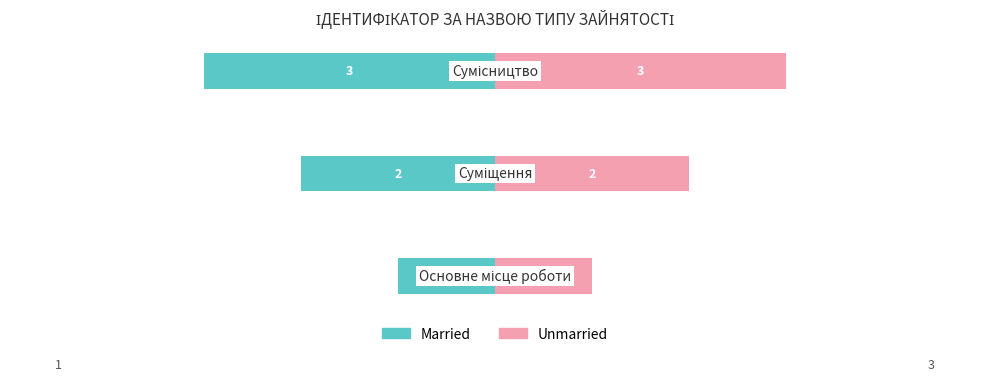

How many bars are there in each group?

2